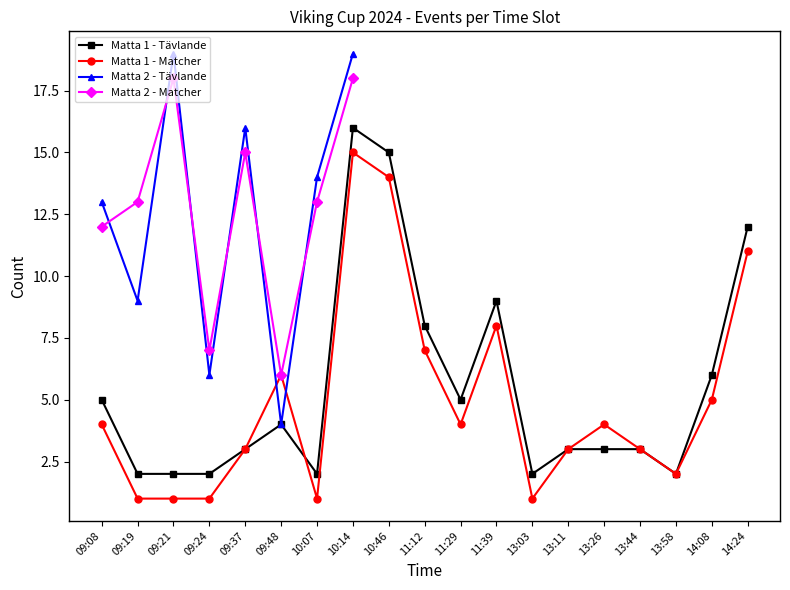

The Matta 1 - Matcher series shows 1 at 09:19. True or false?

True